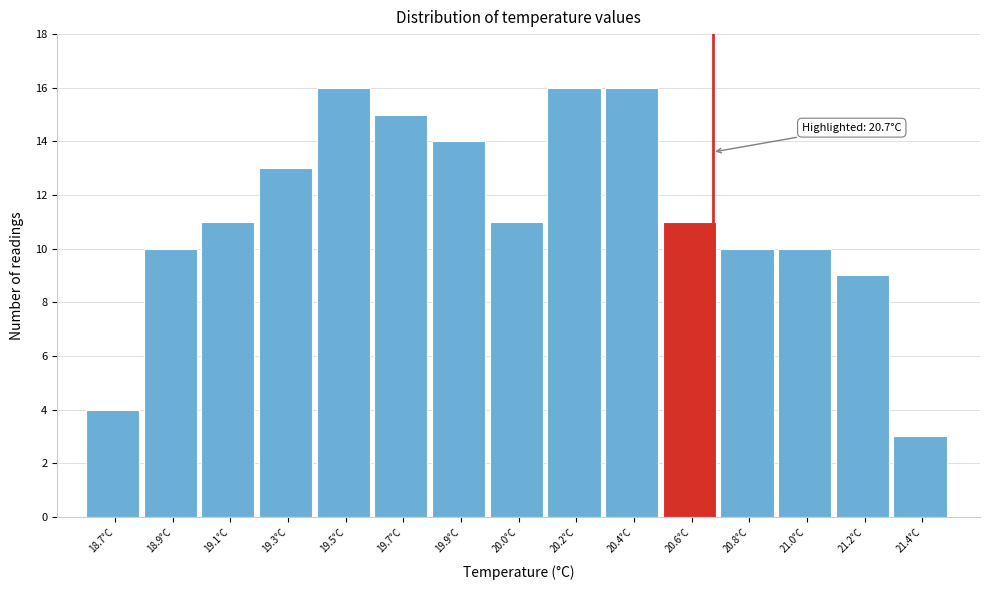

Reading left to right, extract all data points from this chart.

4	10	11	13	16	15	14	11	16	16	11	10	10	9	3